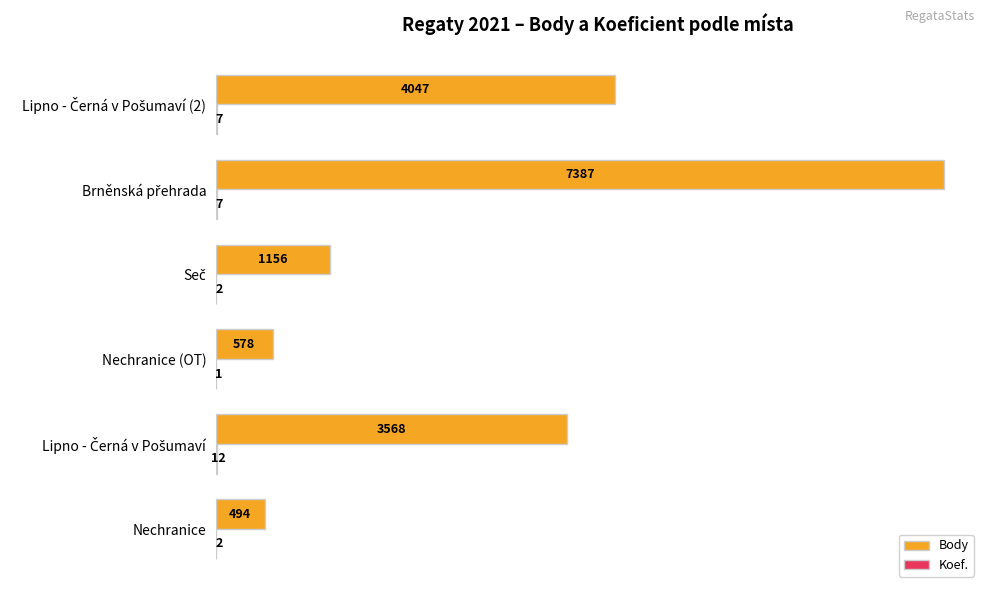

What is the total value across all series at Nechranice?

496